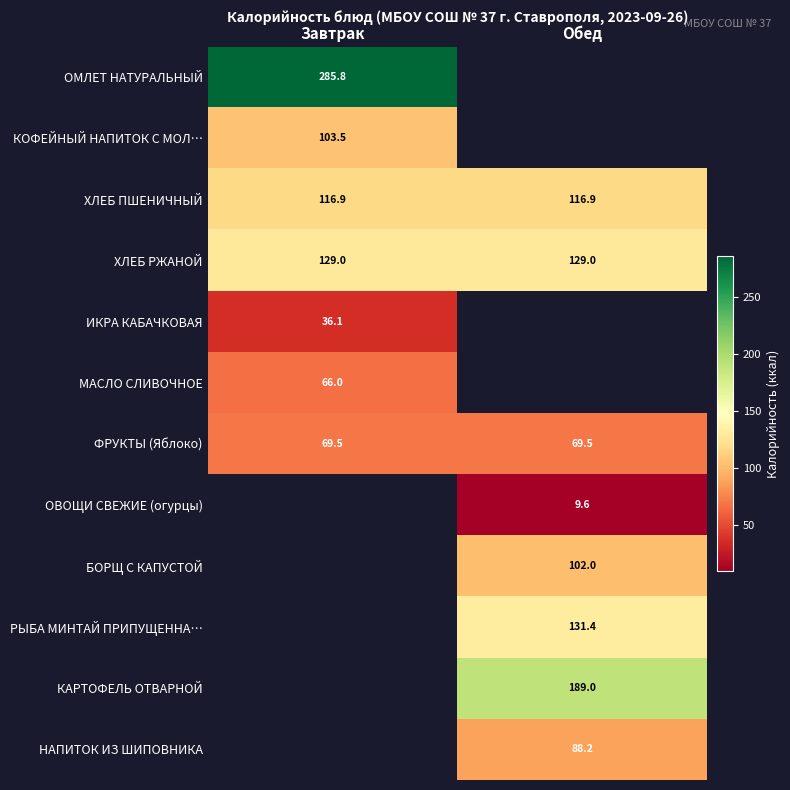

At how many categories does at least one series exceed 260?

1